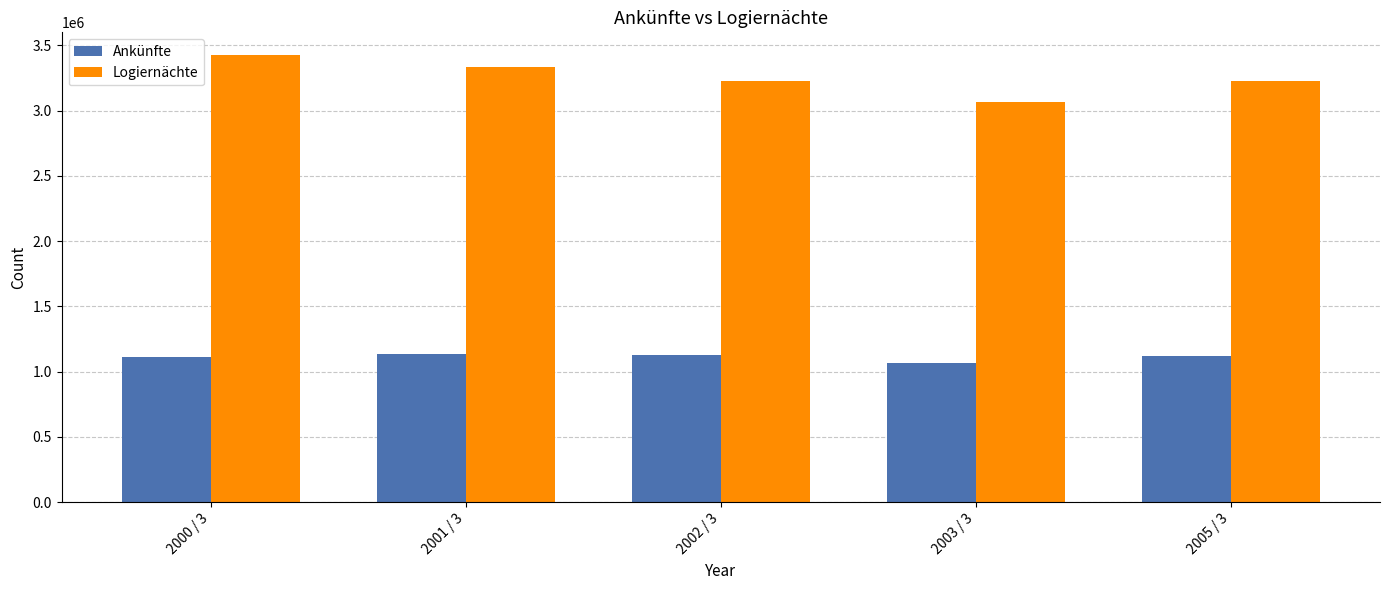

What value does the Logiernächte series have at 2003 / 3, to the nearest 50?

3067350